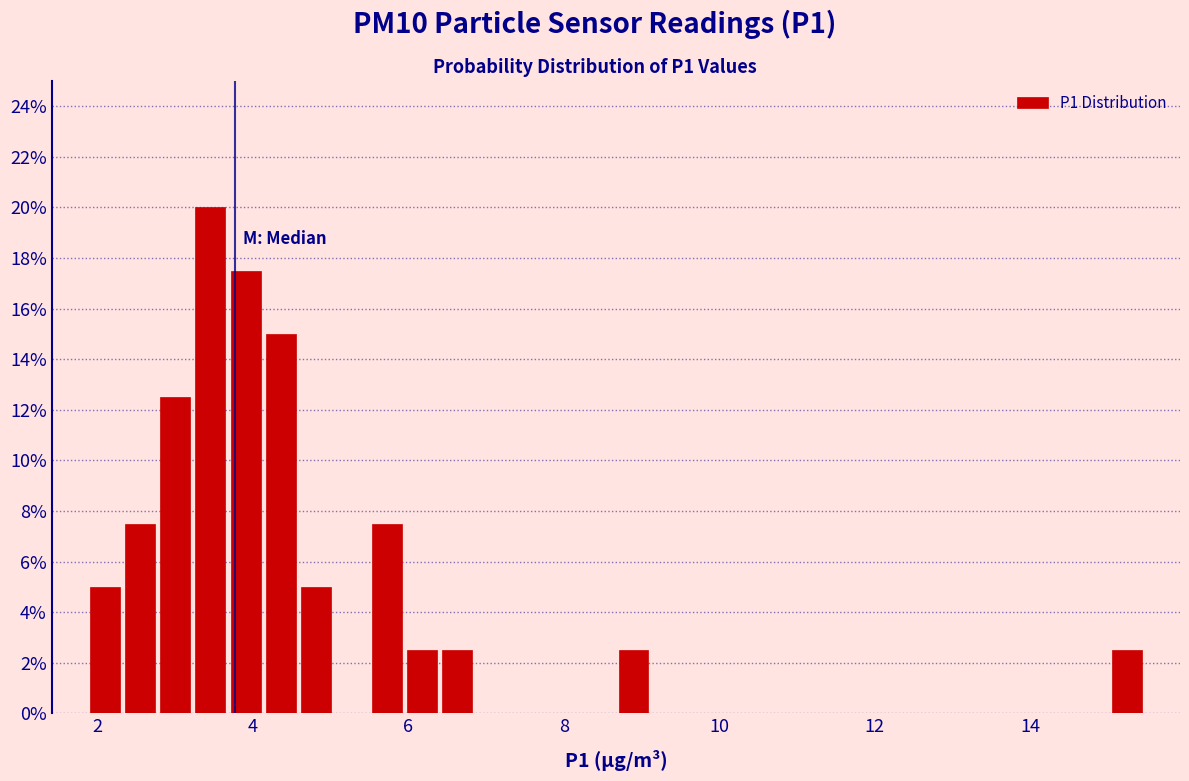

Around what value on the x-axis is the tallest bar? Give the approximate position of its centre, as read against the axis.

3.4